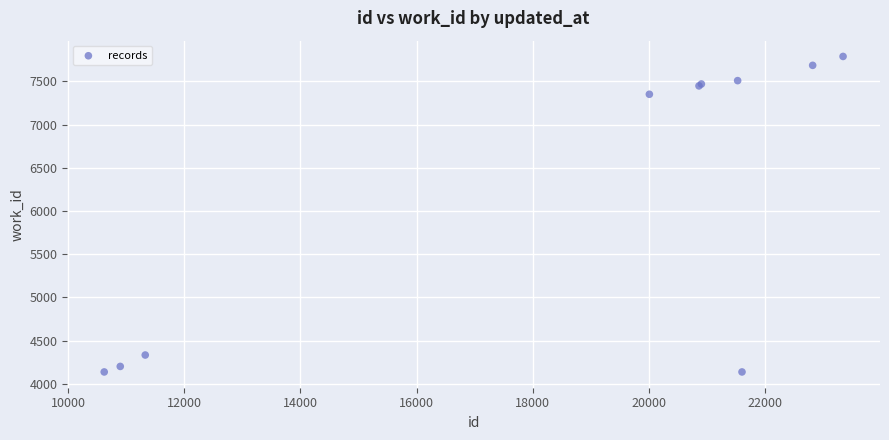

What Y value in the scatter plot is closest to 5962?

7351